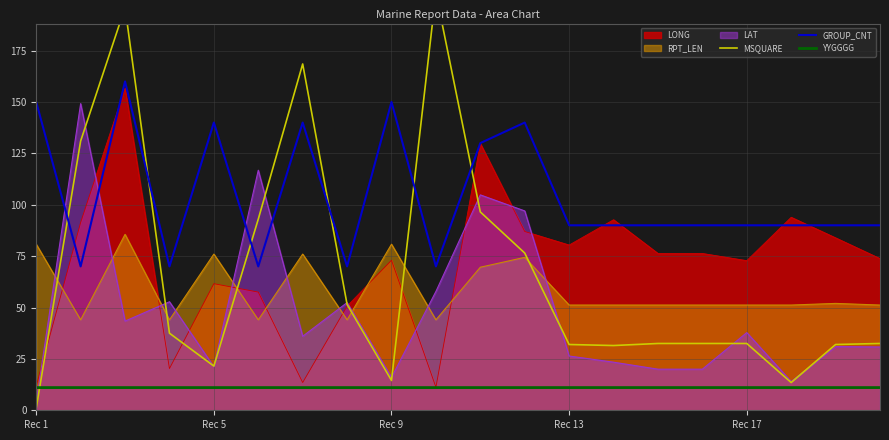

True or false: GROUP_CNT and RPT_LEN cross at least once.

False